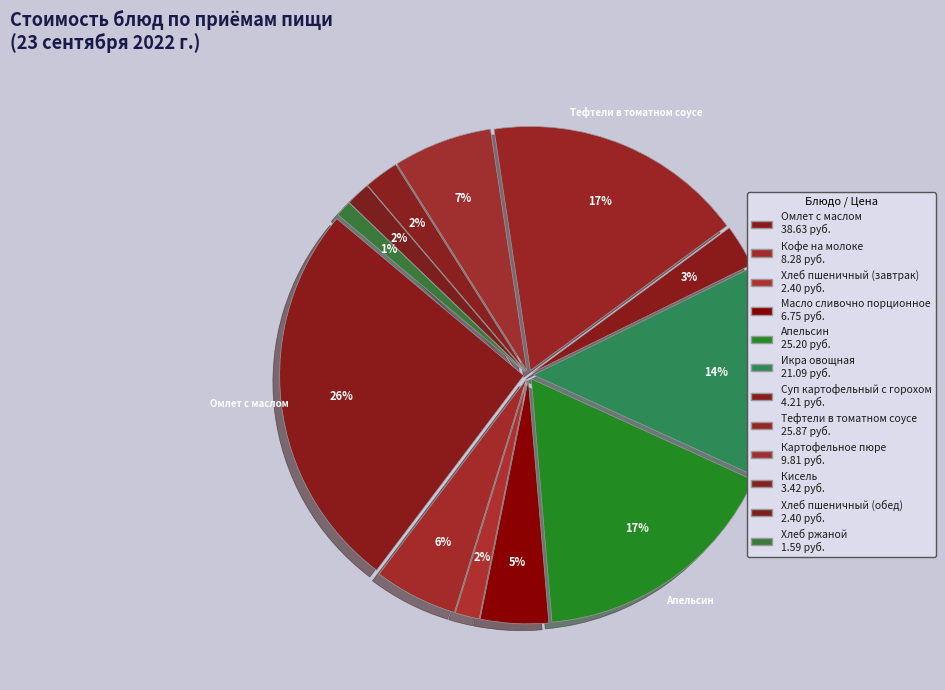

Is it true that Апельсин is 28% of the pie?

False